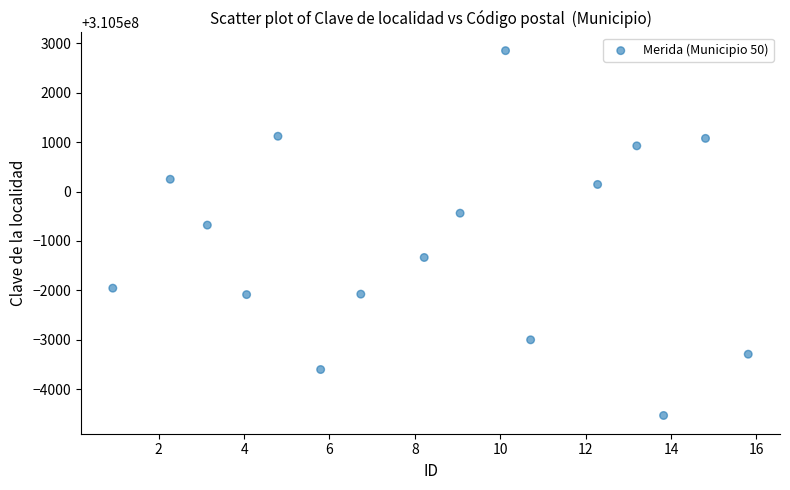

What is the range of Y values (max minus min)?

7387.3